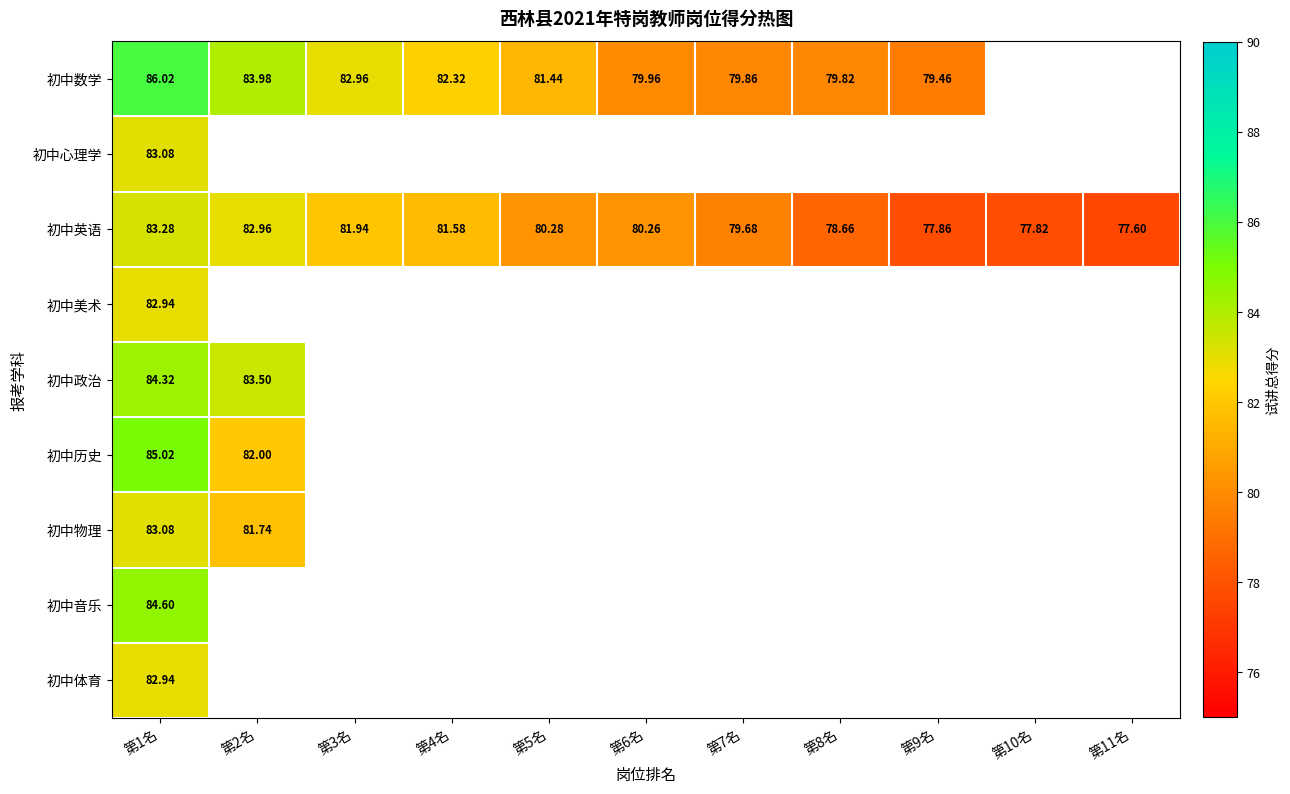

What is the highest value of the 初中音乐 series?

84.6